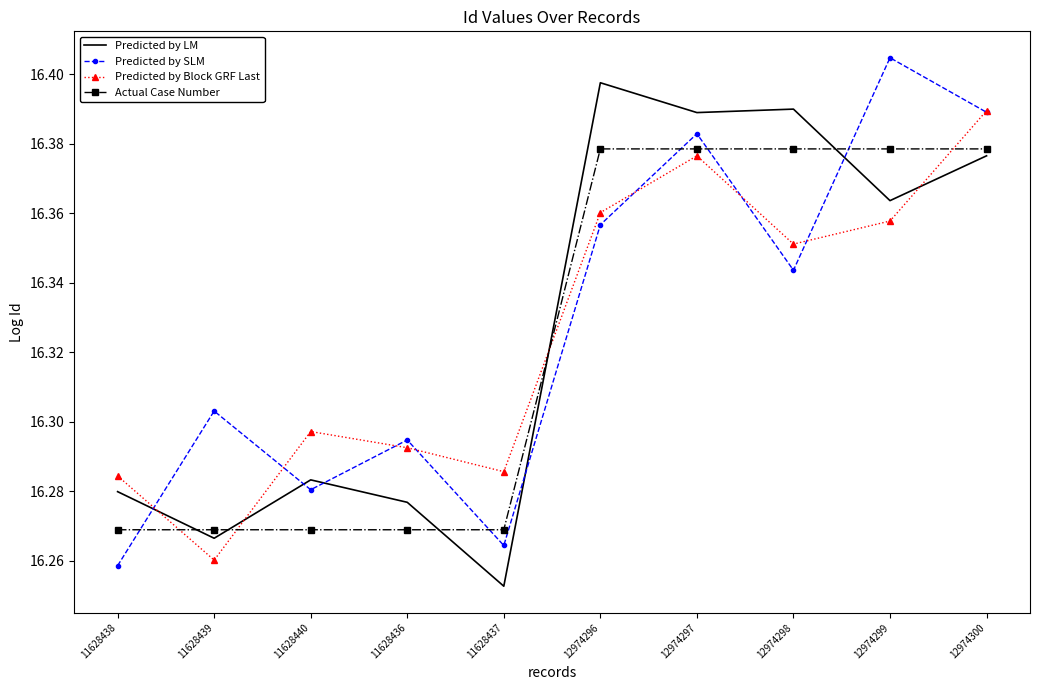

What position from the left is 11628438?

1